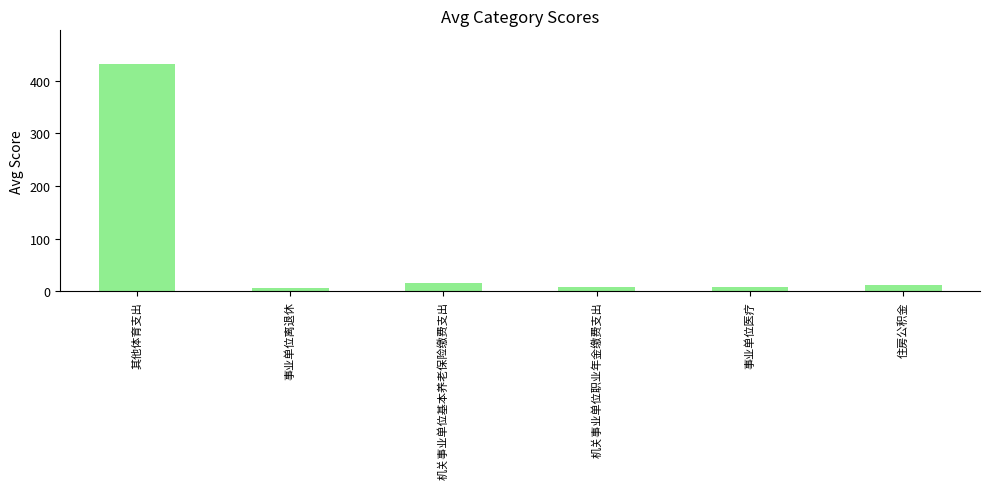

What is the greatest value displayed?

431.3